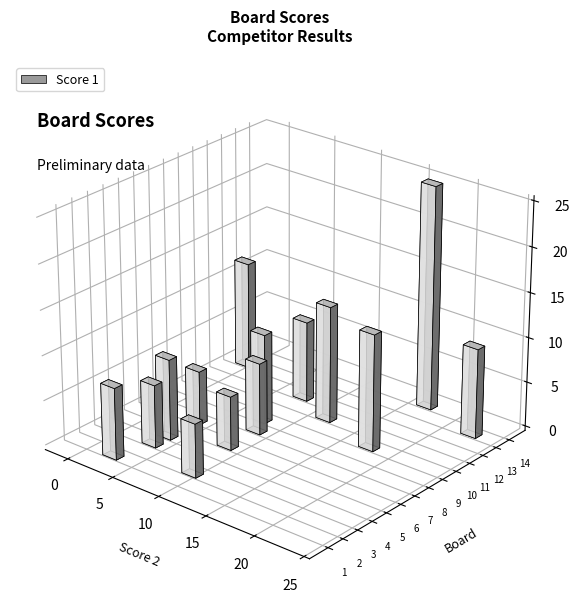

True or false: Score 1 has a value of 8 at 14.

False